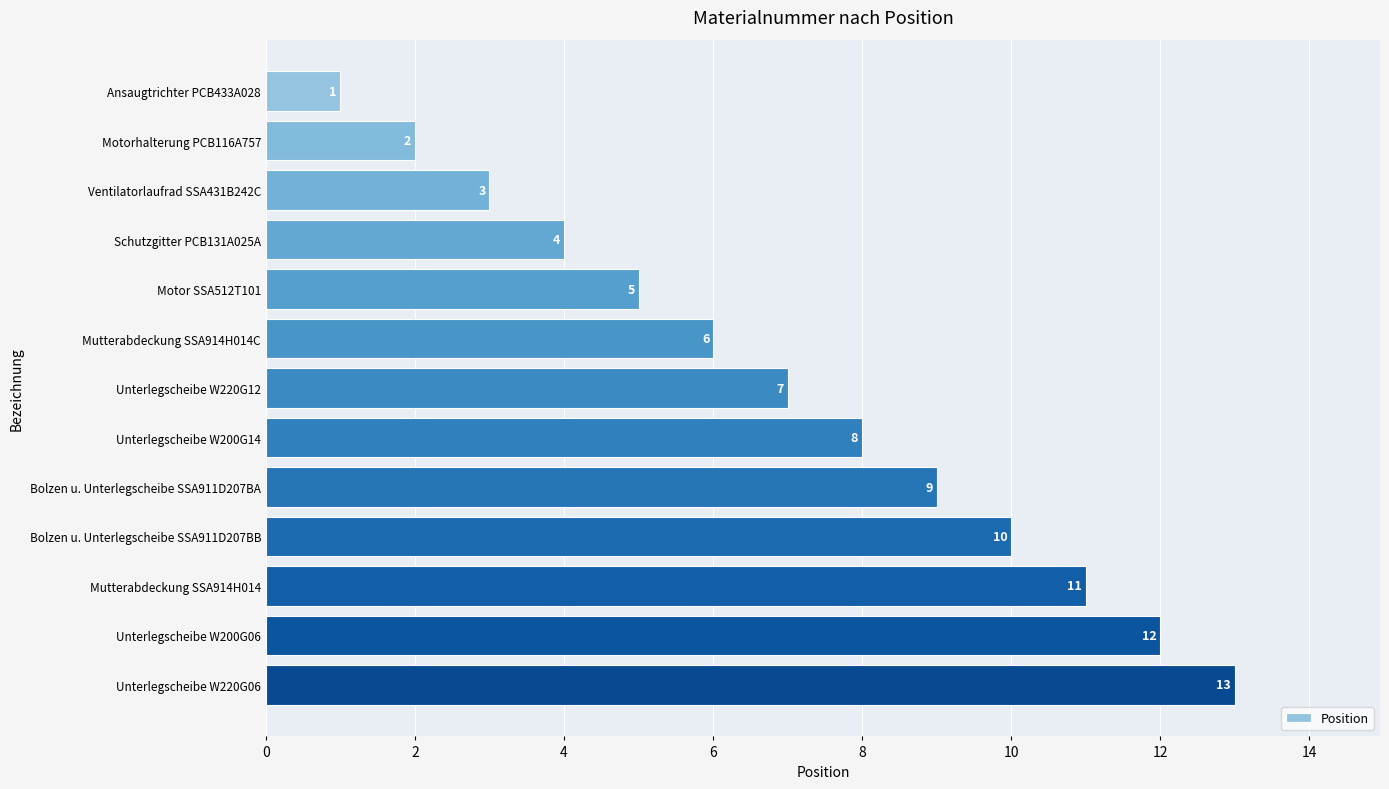

Are the bars horizontal?

Yes